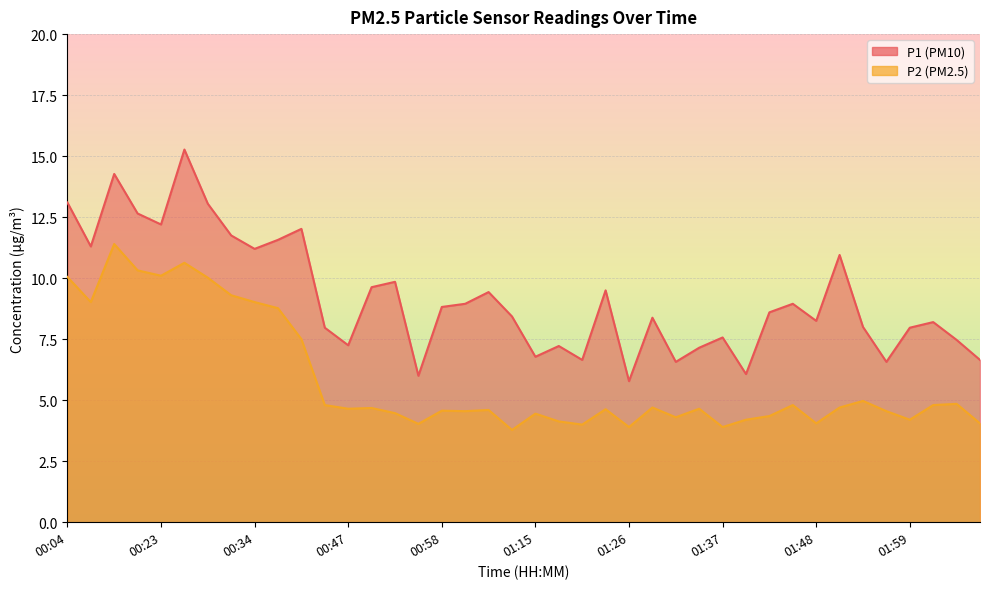

Reading left to right, transcribe all the data shown in this chart.

P1: 13.1	11.3	14.3	12.7	12.2	15.3	13.1	11.8	11.2	11.6	12.0	8.0	7.2	9.6	9.8	6.0	8.8	8.9	9.4	8.4	6.8	7.2	6.7	9.5	5.8	8.4	6.6	7.2	7.6	6.1	8.6	8.9	8.2	10.9	8.0	6.6	8.0	8.2	7.5	6.7
P2: 10.1	9.0	11.4	10.3	10.1	10.6	10.0	9.3	9.0	8.8	7.5	4.8	4.7	4.7	4.5	4.0	4.6	4.5	4.6	3.8	4.5	4.1	4.0	4.6	3.9	4.7	4.3	4.7	3.9	4.2	4.3	4.8	4.0	4.7	5.0	4.5	4.2	4.8	4.8	4.0